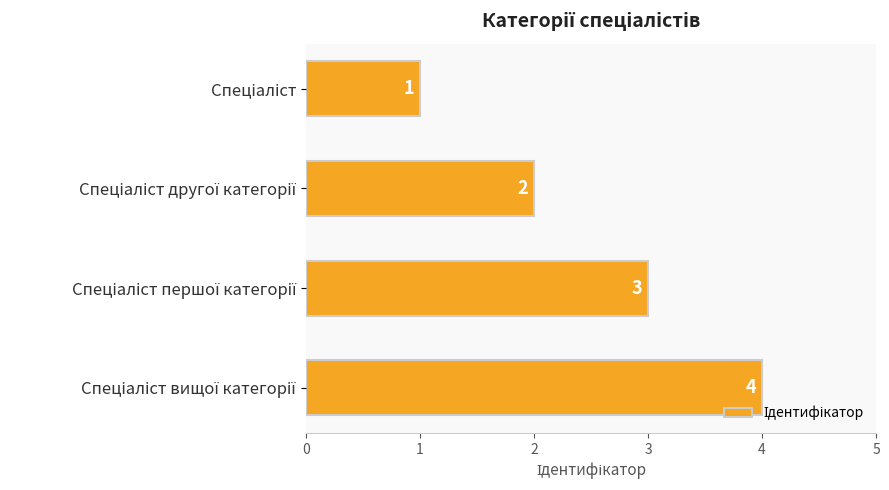

What is the maximum value shown in the chart?

4